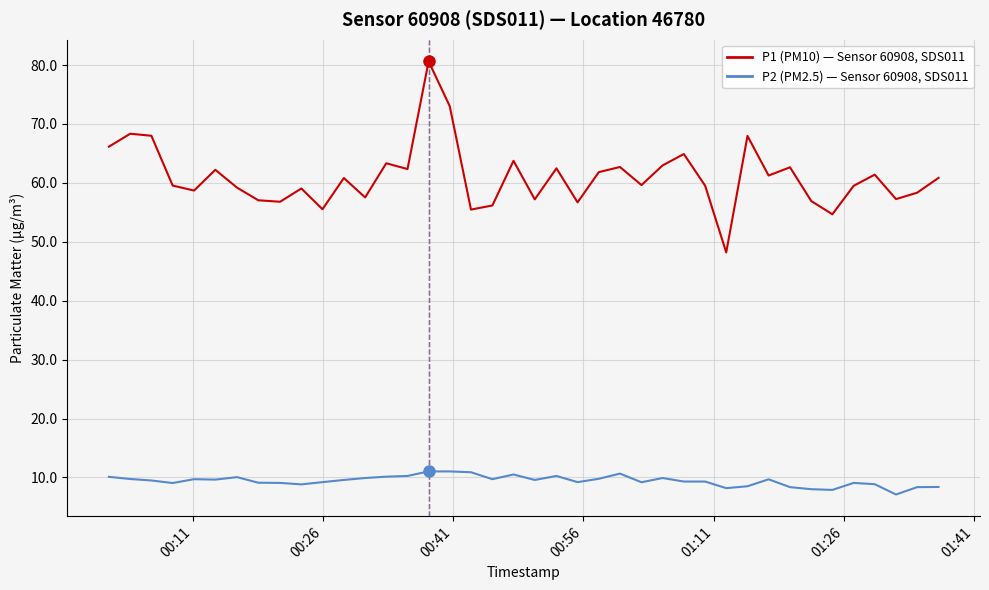

What is the greatest value displayed?

80.6